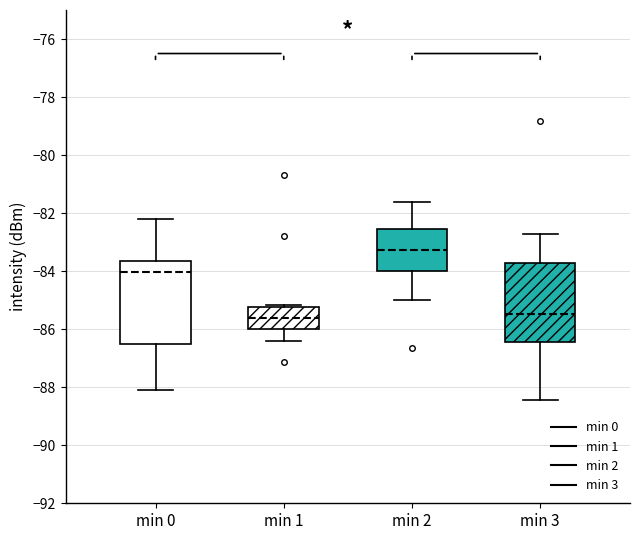

Where does the median line of the box for min 3 sit on the y-axis? The values are not printed on the chart, so give them approximately, as read against the axis.

-85.4